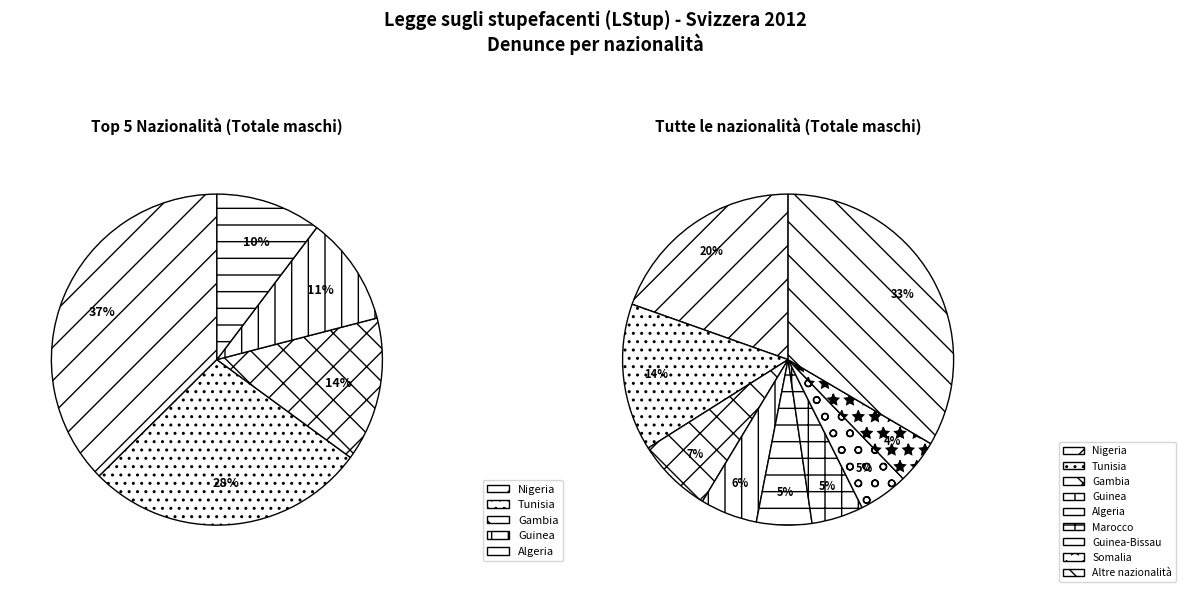

What percentage is the Guinea slice, to the nearest percent?

6%